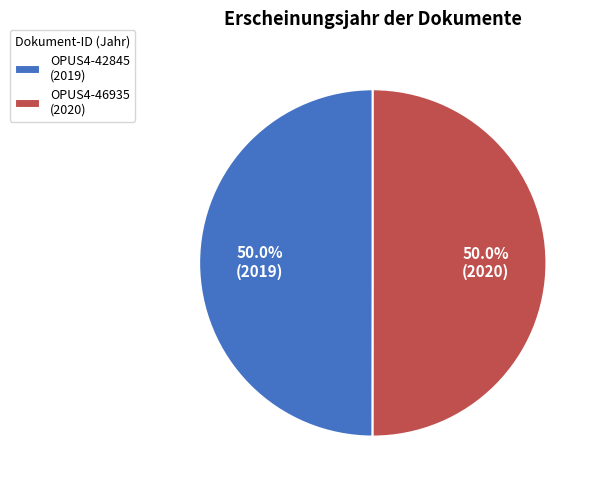

To the nearest percent, what portion does OPUS4-42845 represent?

50%